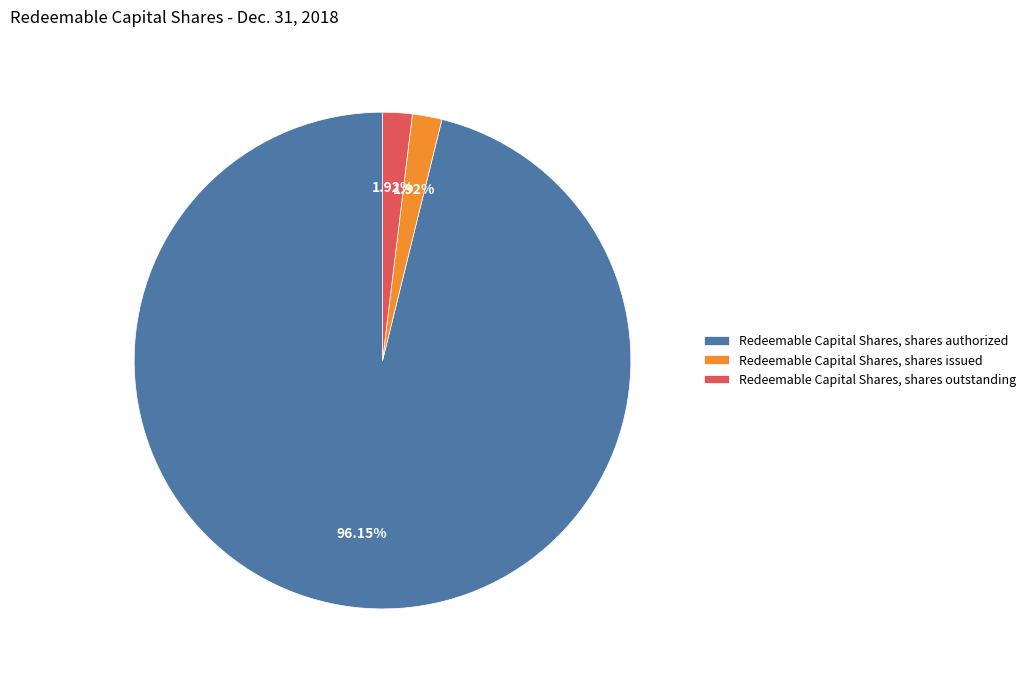

Which slice is the largest?

Redeemable Capital Shares, shares authorized